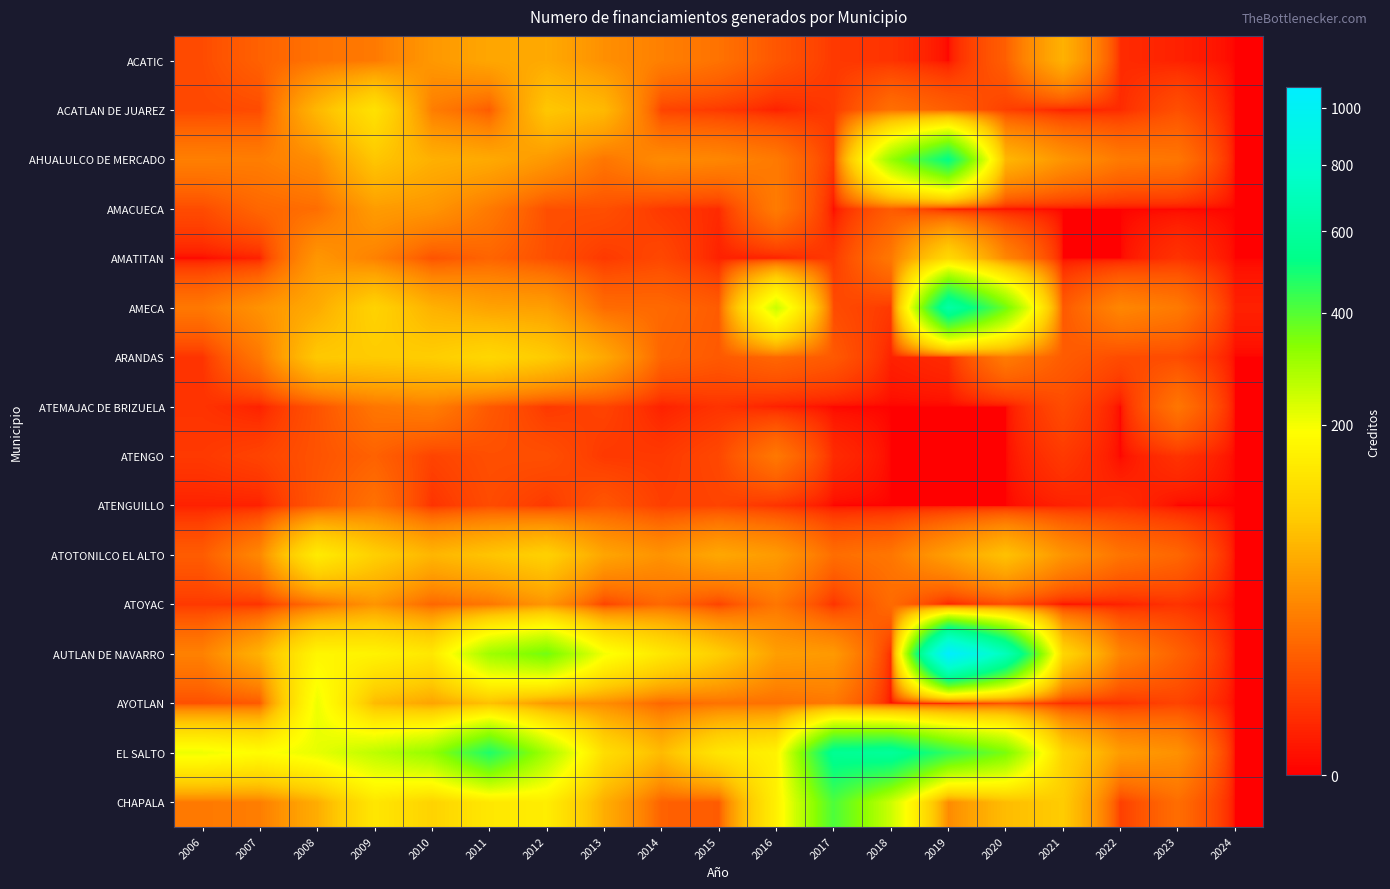

What is the total value across all series at 2009?

1362